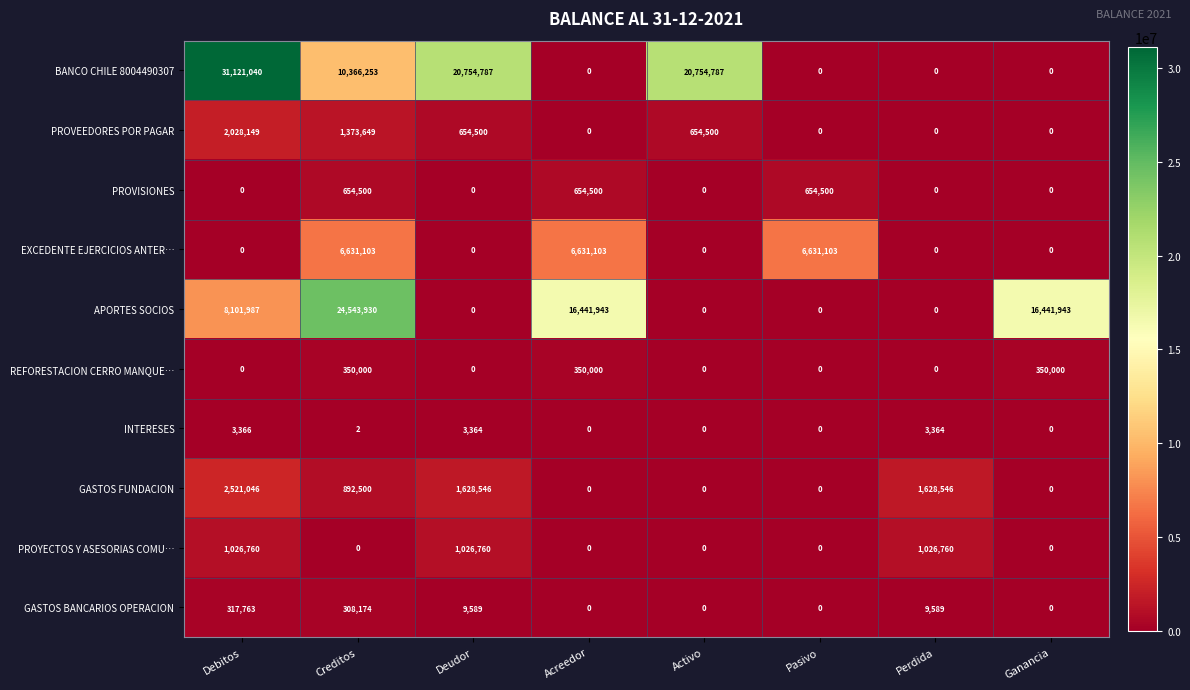

What is the total value across all series at Debitos?

45120111